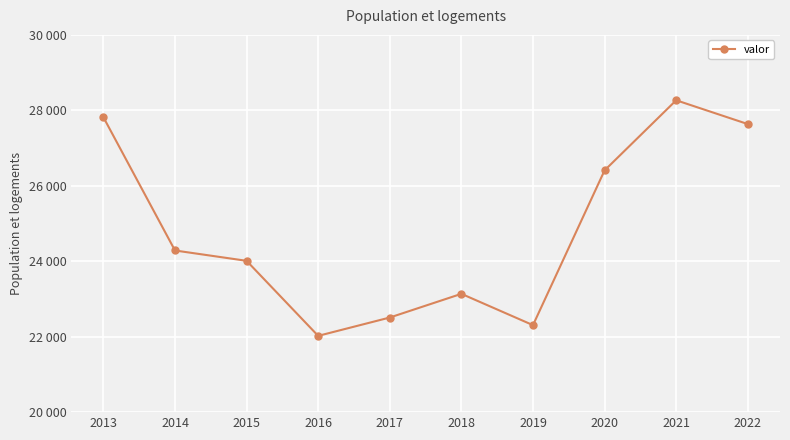

At which category does the chart reach its minimum across all series?

2016